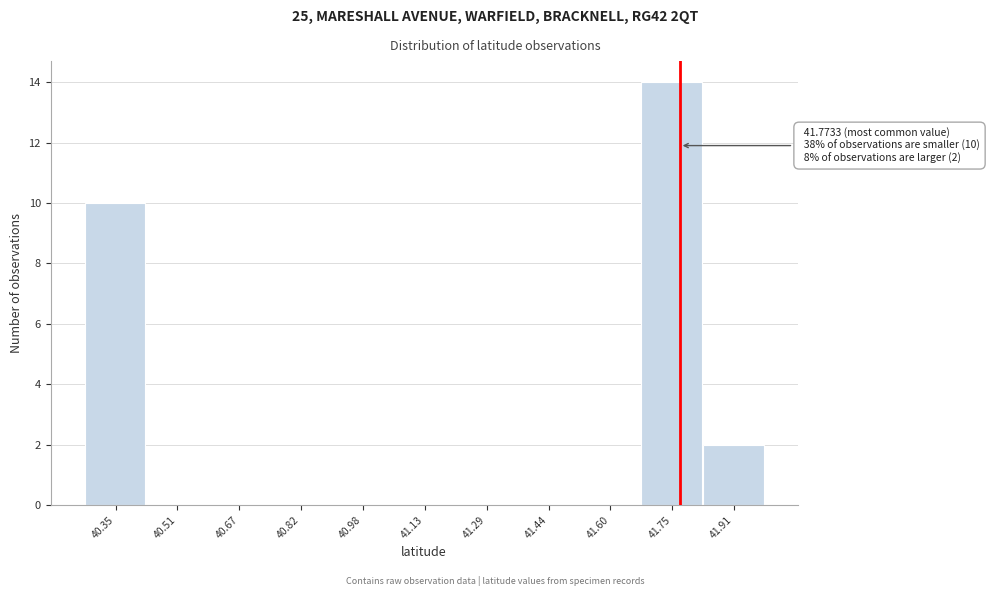

Which range on the x-axis has the tallest bar?

41.68 to 41.84